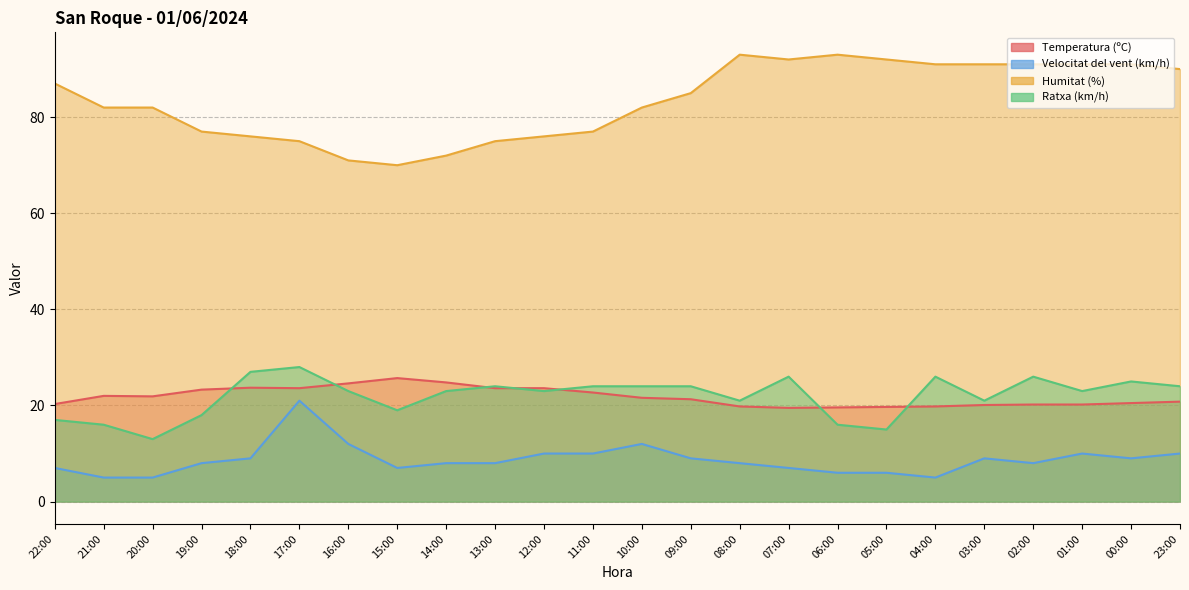

At which category is the sum across all series the highest?

17:00